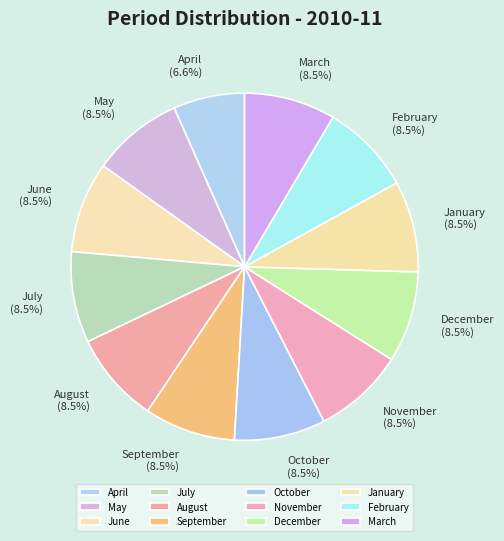

Is there a majority slice in this chart?

No